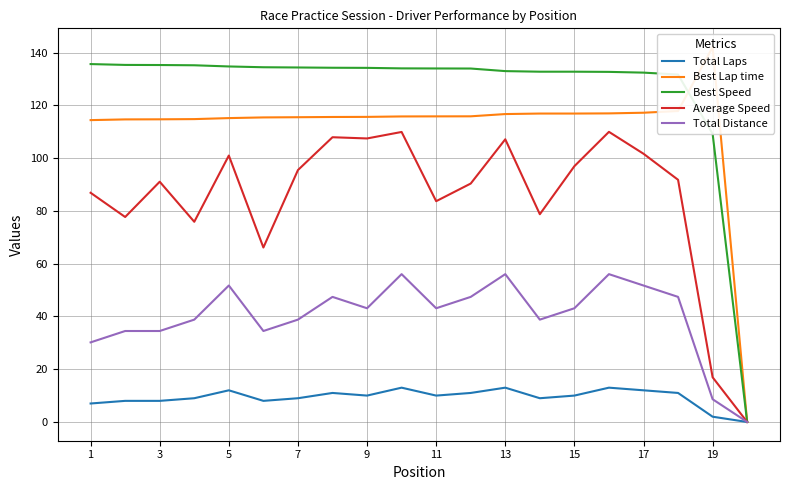

What is the maximum value for Best Speed?

135.6